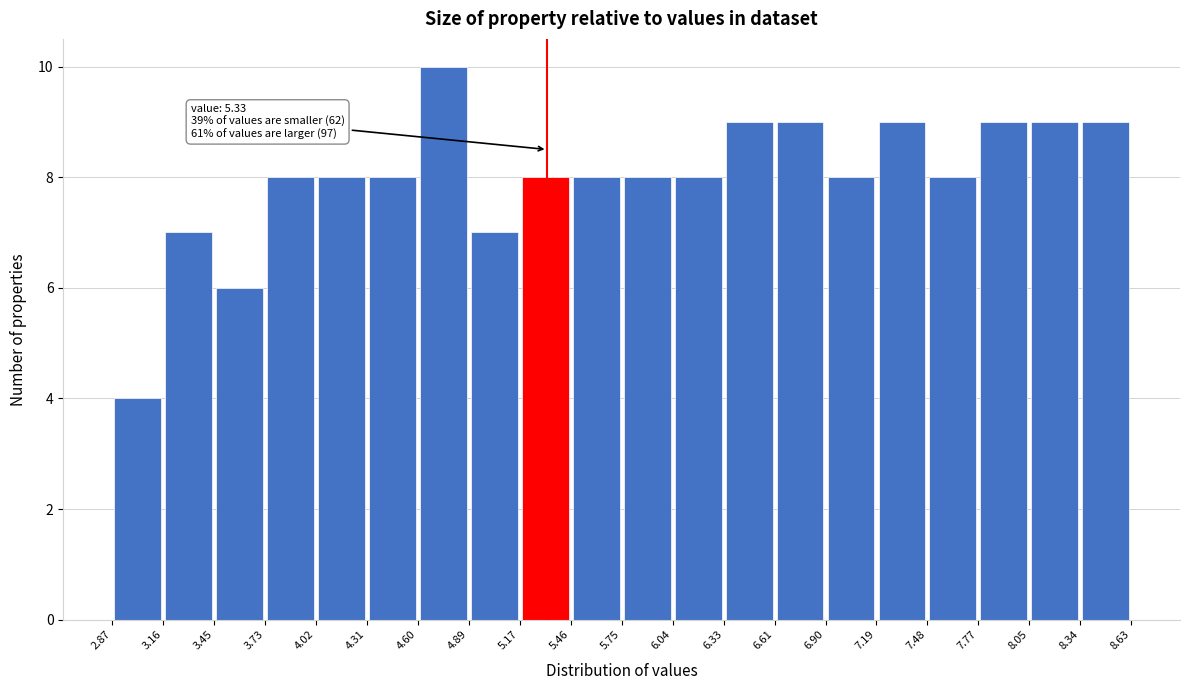

Which range on the x-axis has the tallest bar?

4.60 to 4.89